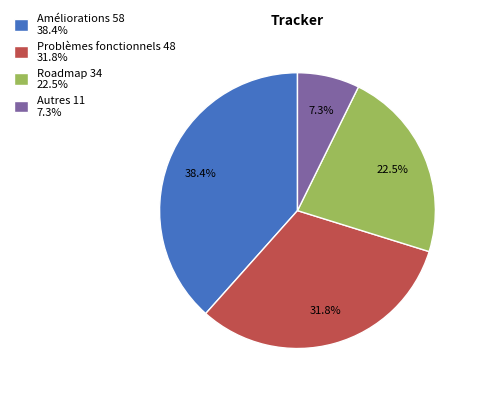

What is the ratio of the value at Problèmes fonctionnels 48 31.8% to the value at Roadmap 34 22.5%?

1.4